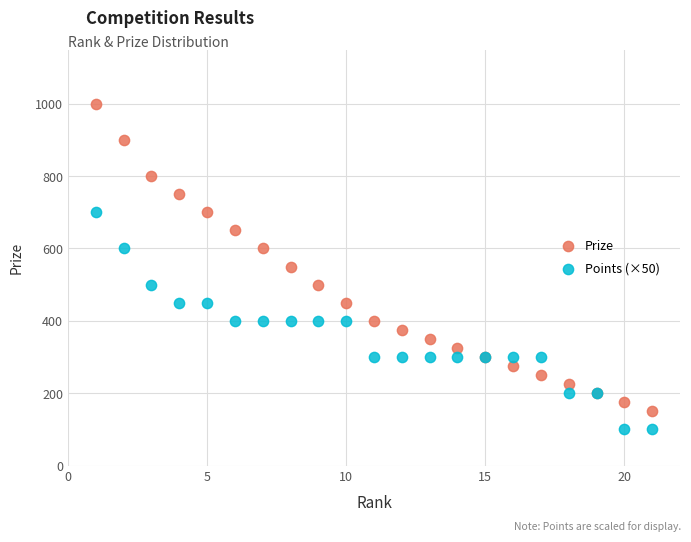

What is the X range (max minus min) for the scatter plot?

20